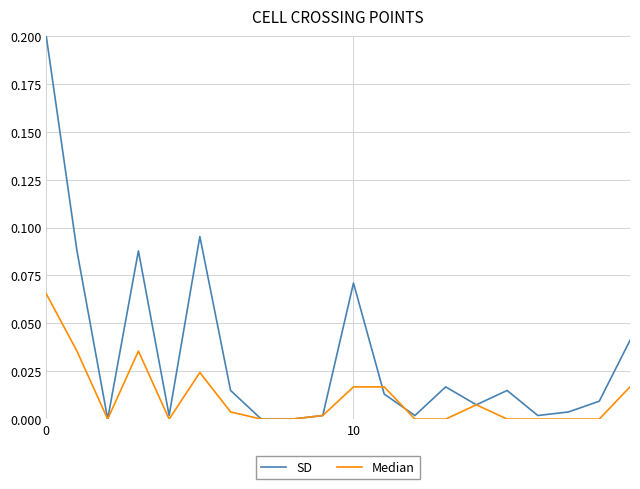

Which series has the largest range (max minus min)?

SD